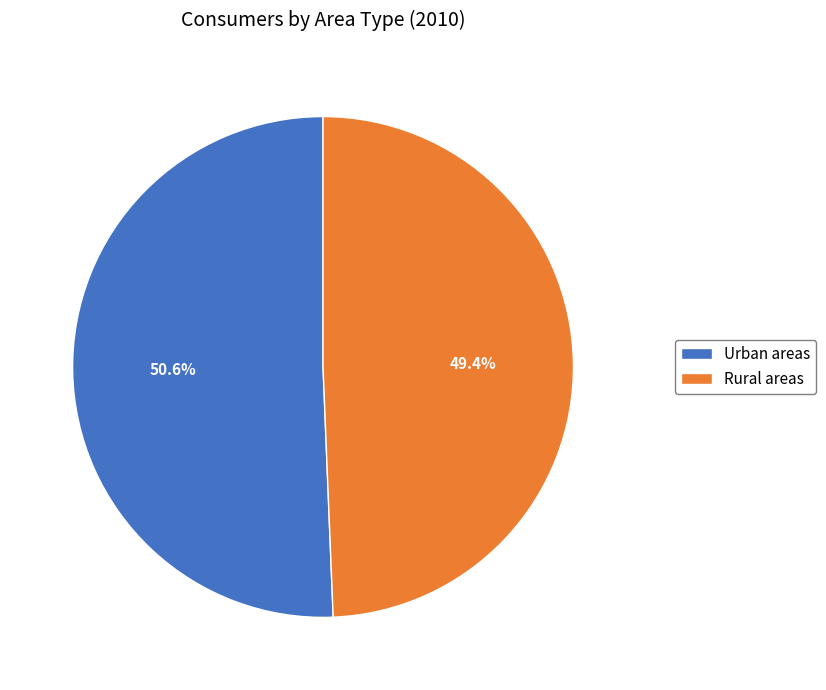

How much of the chart is everything except Rural areas?

50.6%